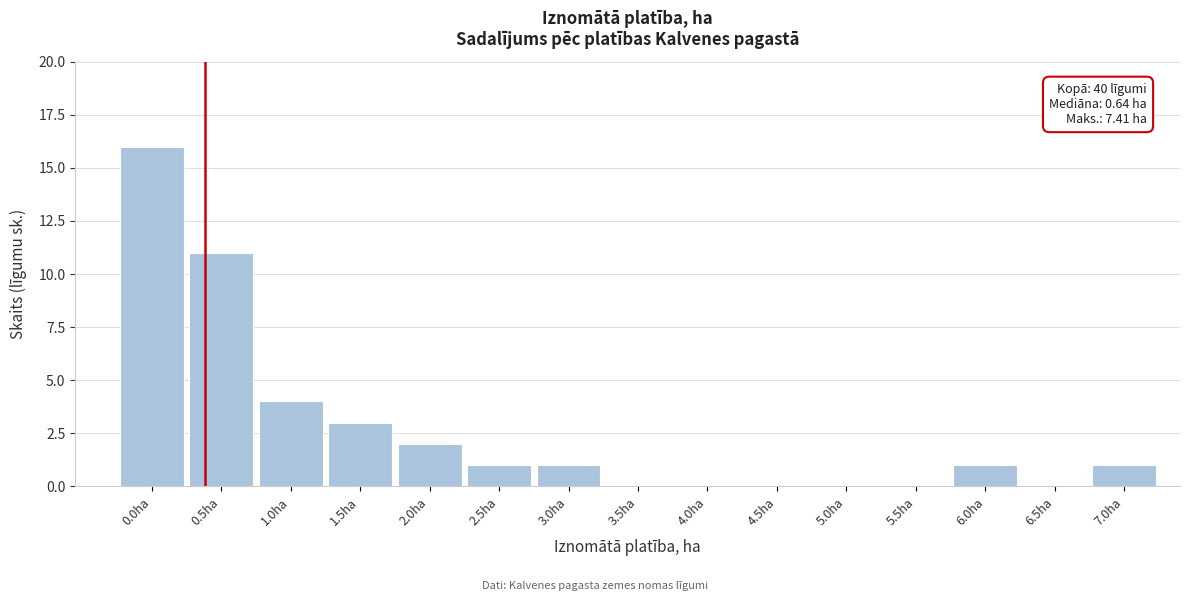

Reading right to left, list all the values displayed in this chart.

7.0ha=1	6.5ha=0	6.0ha=1	5.5ha=0	5.0ha=0	4.5ha=0	4.0ha=0	3.5ha=0	3.0ha=1	2.5ha=1	2.0ha=2	1.5ha=3	1.0ha=4	0.5ha=11	0.0ha=16